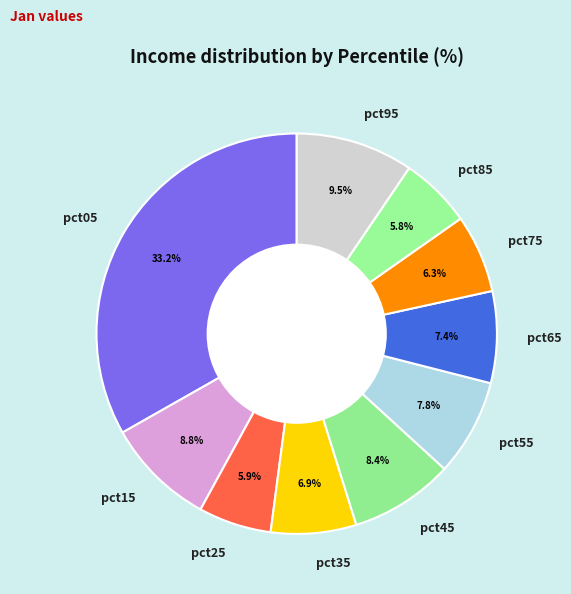

Do pct85 and pct35 together represent more than half of the pie?

No